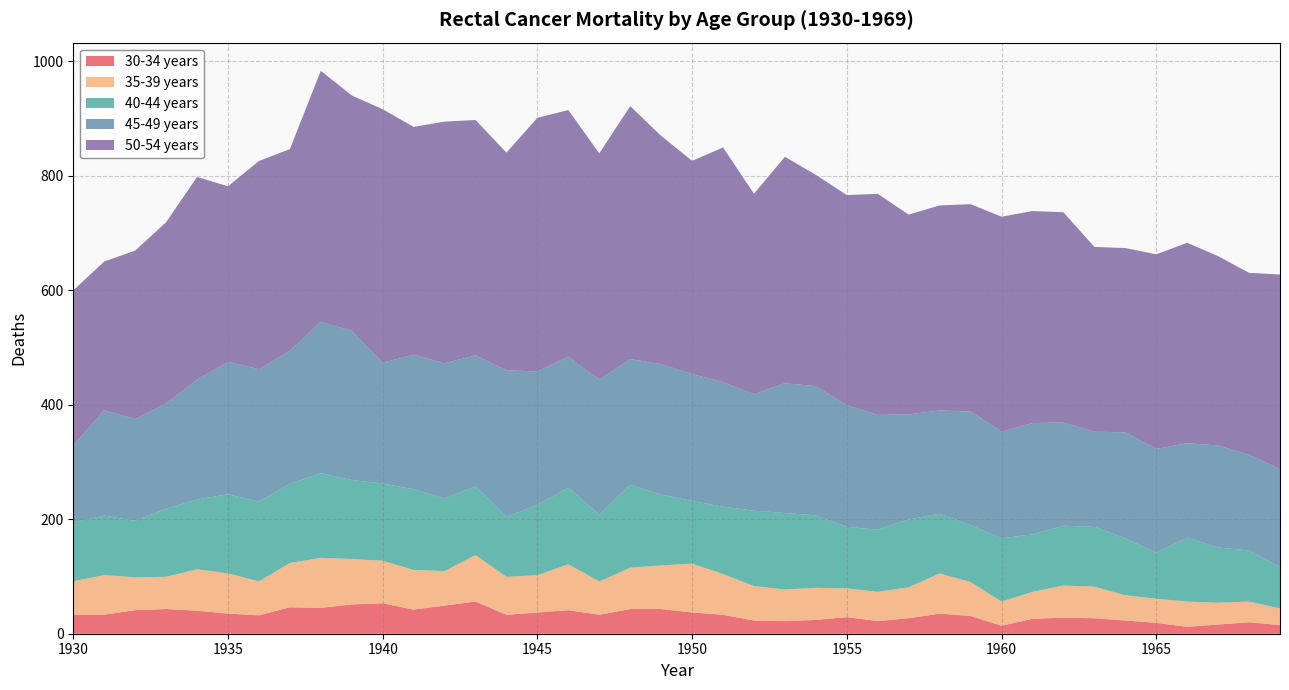

Reading right to left, extract all data points from this chart.

30-34 years: 1969=15.0	1968=20.0	1967=16.0	1966=12.0	1965=19.0	1964=23.0	1963=27.0	1962=28.0	1961=26.0	1960=14.0	1959=31.1	1958=35.1	1957=27.0	1956=22.0	1955=29.1	1954=24.0	1953=22.0	1952=23.0	1951=33.1	1950=37.1	1949=43.1	1948=43.1	1947=33.1	1946=41.1	1945=37.1	1944=33.1	1943=56.2	1942=49.1	1941=42.1	1940=53.2	1939=51.2	1938=45.1	1937=46.2	1936=32.1	1935=35.1	1934=40.2	1933=43.2	1932=41.2	1931=33.1	1930=33.1
35-39 years: 1969=29.1	1968=36.1	1967=38.1	1966=44.1	1965=42.1	1964=44.1	1963=55.1	1962=56.1	1961=47.1	1960=42.1	1959=59.1	1958=70.2	1957=54.1	1956=51.1	1955=50.1	1954=56.1	1953=55.1	1952=60.2	1951=71.2	1950=85.2	1949=76.2	1948=72.2	1947=58.2	1946=80.3	1945=65.2	1944=66.2	1943=81.3	1942=60.2	1941=69.3	1940=74.3	1939=79.3	1938=87.4	1937=77.4	1936=59.3	1935=70.4	1934=72.4	1933=56.3	1932=57.3	1931=69.4	1930=58.3
40-44 years: 1969=72.3	1968=89.4	1967=96.4	1966=111.4	1965=80.3	1964=99.4	1963=104.4	1962=104.4	1961=100.4	1960=110.4	1959=99.4	1958=104.4	1957=118.5	1956=108.4	1955=107.4	1954=126.5	1953=133.6	1952=131.6	1951=117.6	1950=109.5	1949=123.6	1948=144.7	1947=116.6	1946=133.7	1945=122.7	1944=104.6	1943=119.7	1942=126.7	1941=140.8	1940=134.8	1939=137.9	1938=148.0	1937=138.0	1936=139.1	1935=138.0	1934=121.9	1933=118.8	1932=98.7	1931=103.8	1930=102.8
45-49 years: 1969=171.1	1968=167.1	1967=178.2	1966=165.1	1965=181.2	1964=185.2	1963=166.1	1962=180.2	1961=194.3	1960=186.3	1959=198.4	1958=180.2	1957=183.3	1956=200.4	1955=212.5	1954=225.6	1953=226.6	1952=203.5	1951=217.6	1950=221.6	1949=227.7	1948=219.7	1947=235.8	1946=228.8	1945=232.9	1944=256.1	1943=229.0	1942=236.1	1941=235.2	1940=211.0	1939=260.5	1938=264.5	1937=232.4	1936=231.5	1935=231.4	1934=209.1	1933=183.8	1932=177.8	1931=183.9	1930=134.4
50-54 years: 1969=339.7	1968=317.6	1967=330.6	1966=350.0	1965=339.8	1964=321.6	1963=322.7	1962=367.2	1961=370.1	1960=375.3	1959=362.1	1958=358.0	1957=348.9	1956=386.1	1955=366.9	1954=368.9	1953=395.4	1952=350.0	1951=409.7	1950=372.3	1949=398.7	1948=441.5	1947=395.1	1946=430.5	1945=442.9	1944=380.1	1943=410.9	1942=422.0	1941=397.7	1940=442.5	1939=411.0	1938=438.0	1937=352.2	1936=363.5	1935=306.4	1934=354.1	1933=316.4	1932=294.1	1931=259.7	1930=270.9